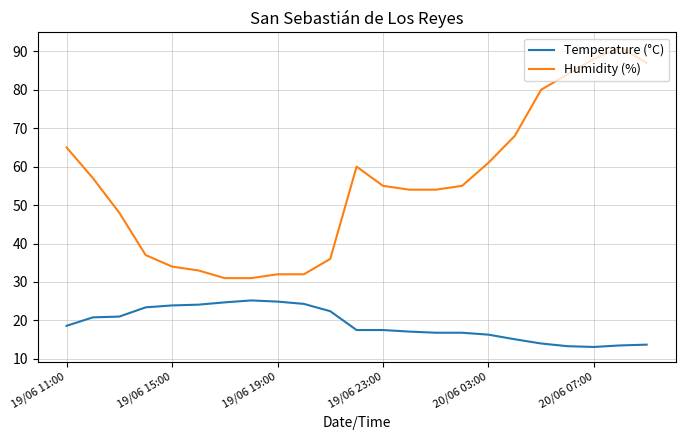

What is the maximum value for Temperature (°C)?

25.2